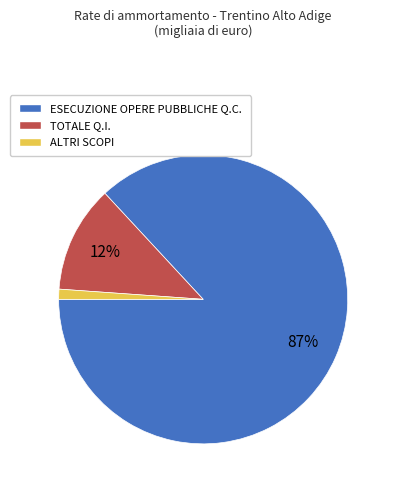

Is it true that ALTRI SCOPI is 1% of the pie?

True